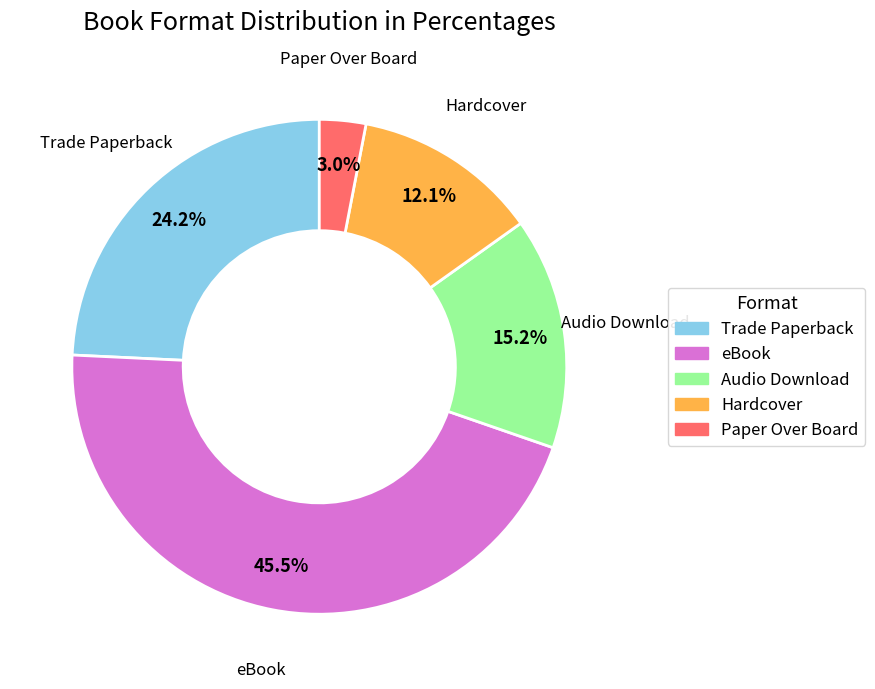

How many segments does this pie chart have?

5